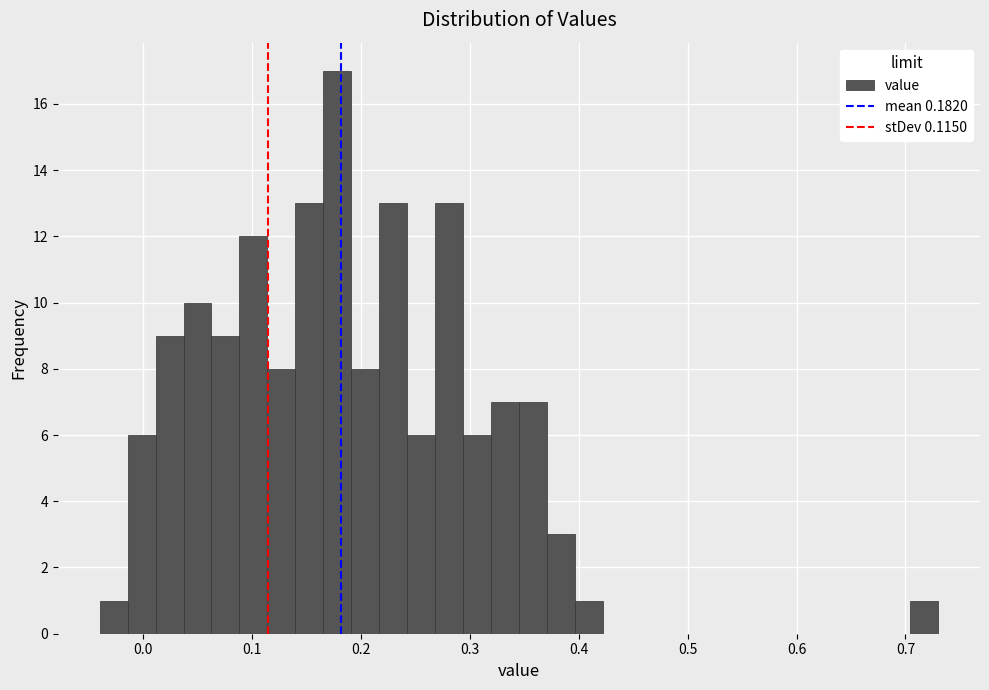

Around what value on the x-axis is the tallest bar? Give the approximate position of its centre, as read against the axis.

0.18